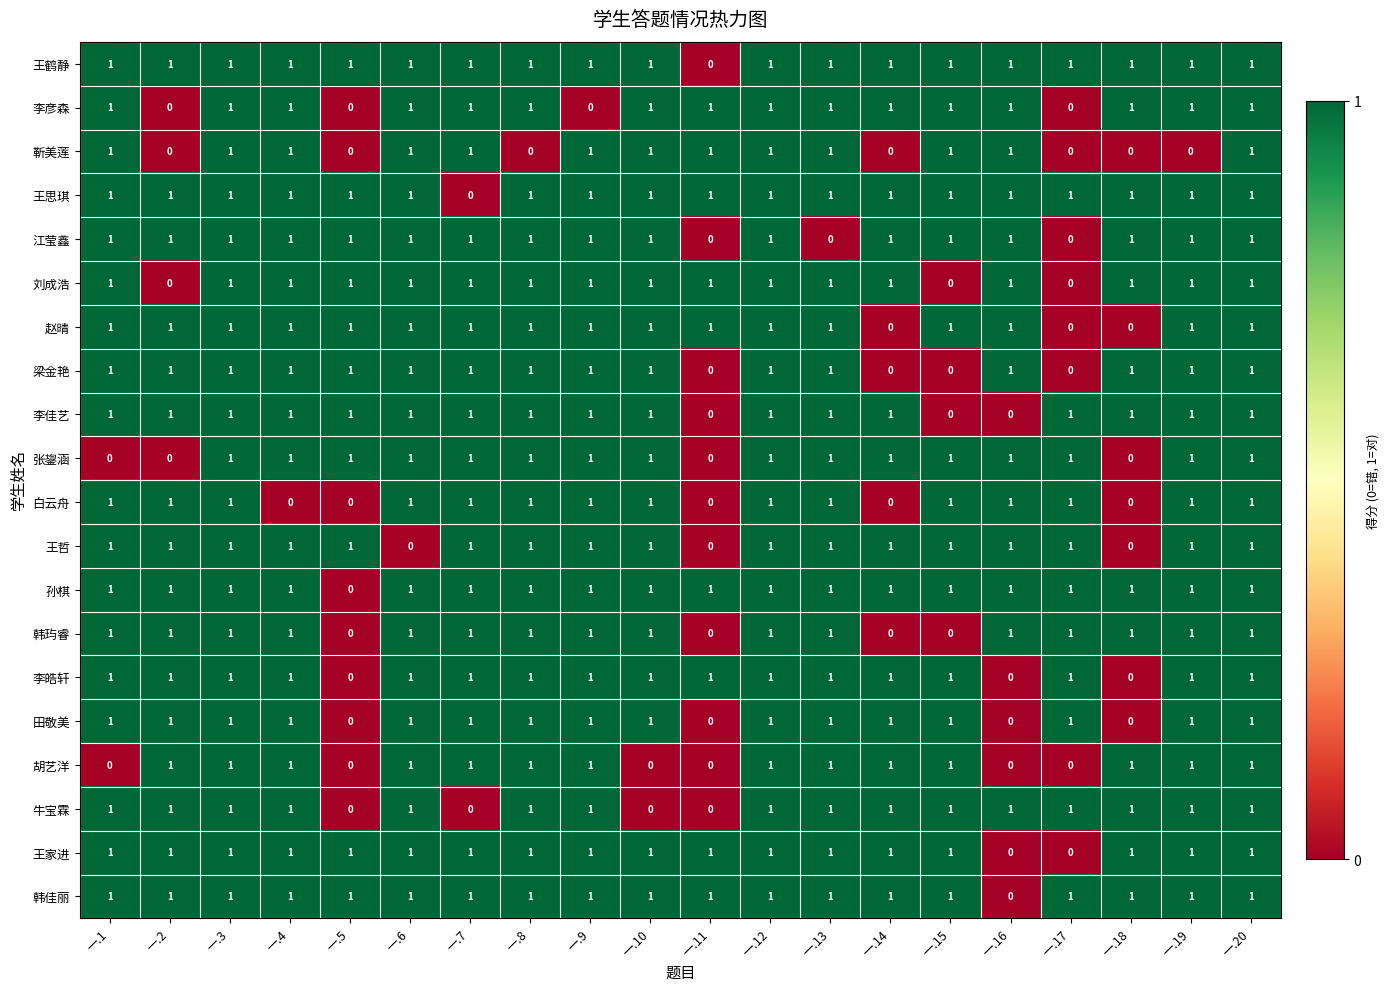

The value of 李皓轩 at 一.2 is 1. True or false?

True